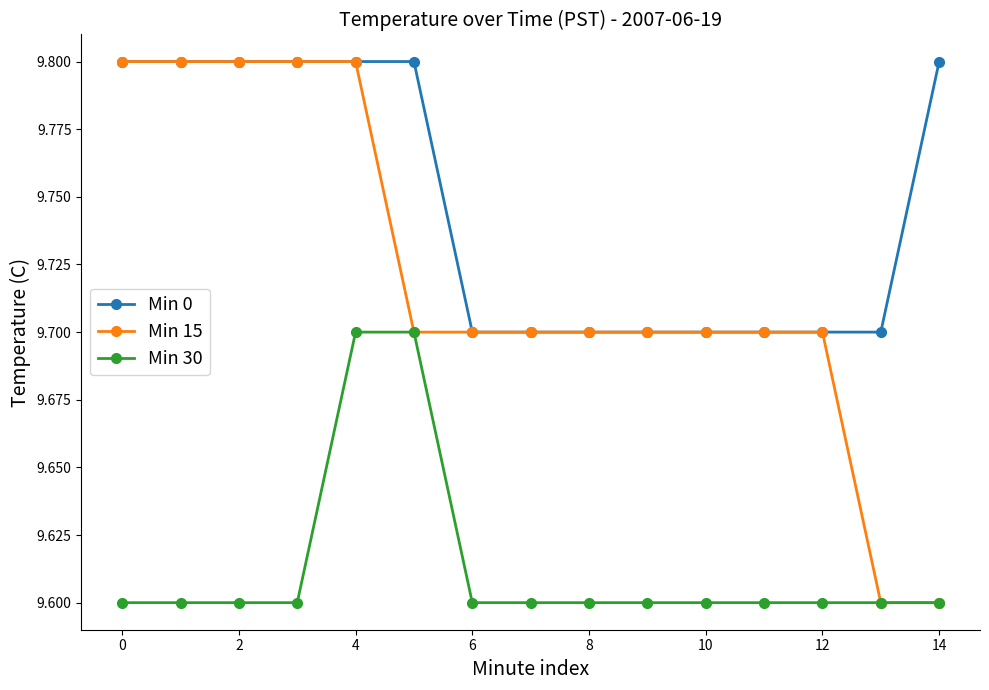

Which series has the widest spread of values?

Min 15